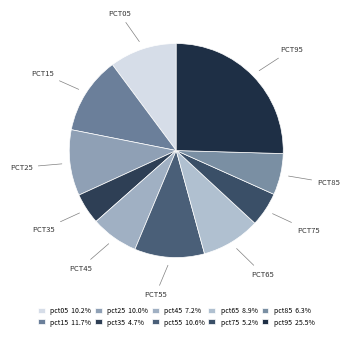

How many segments does this pie chart have?

10